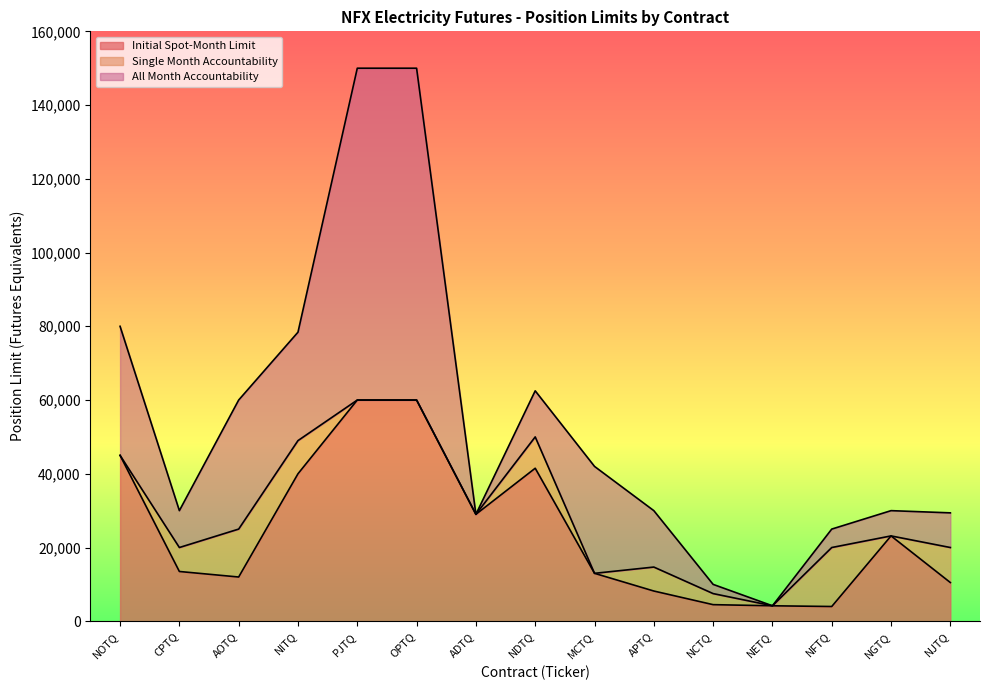

True or false: Single Month Accountability and Initial Spot-Month Limit intersect in this chart.

False